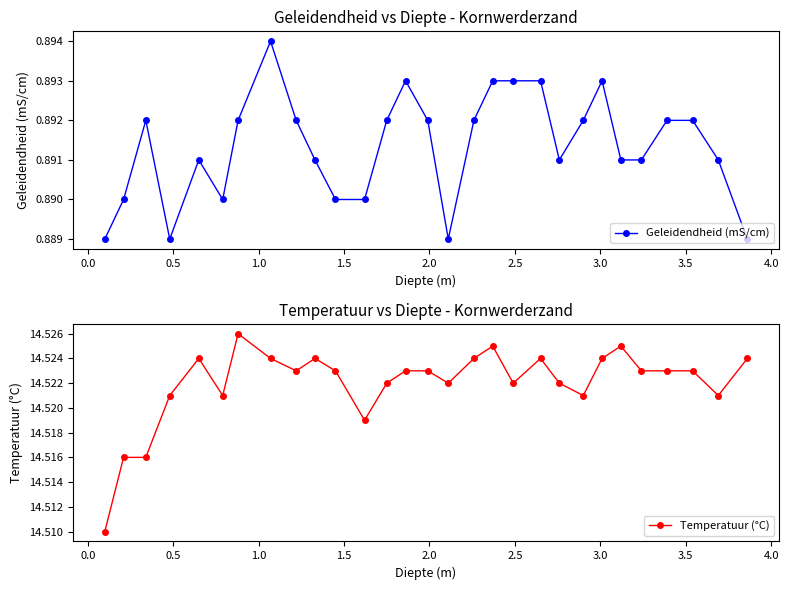

What value does the Temperatuur (°C) series have at 1.0?

14.5